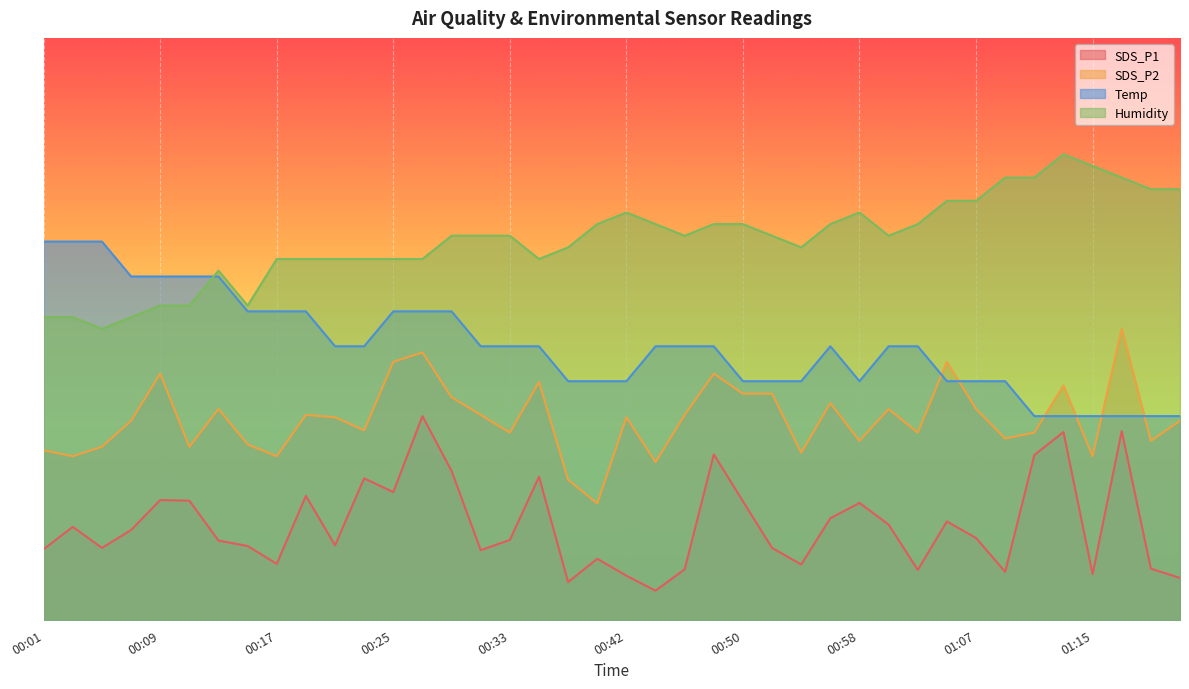

Which category has the highest value in the Humidity series?

01:13